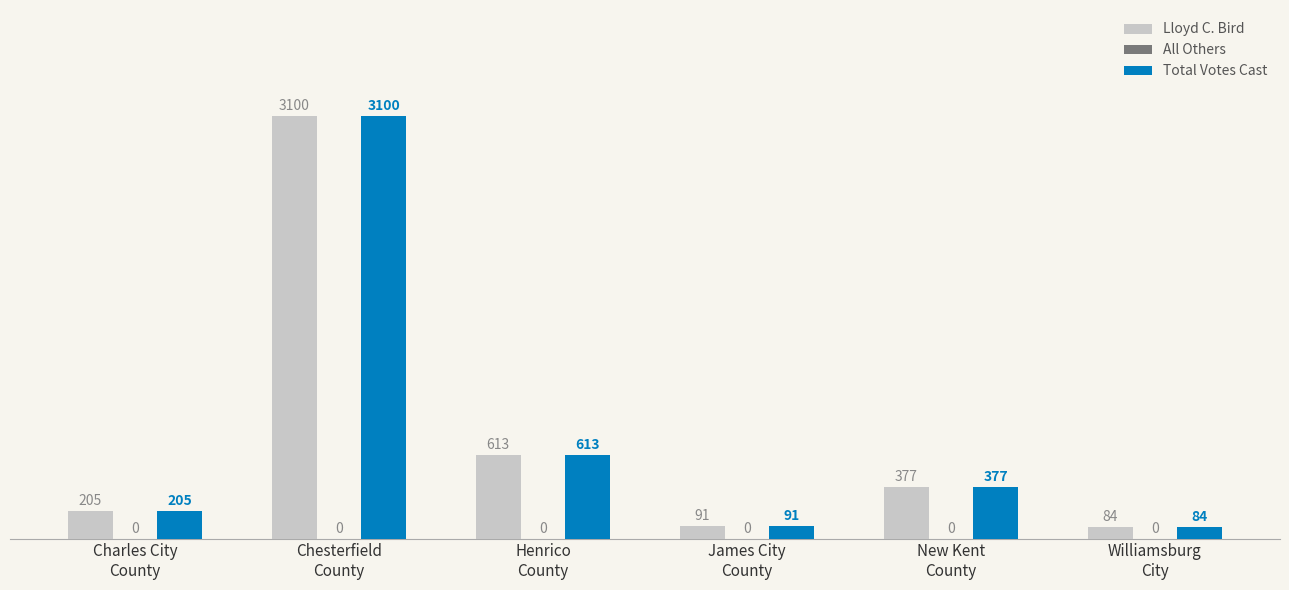

What is the smallest value displayed?

84